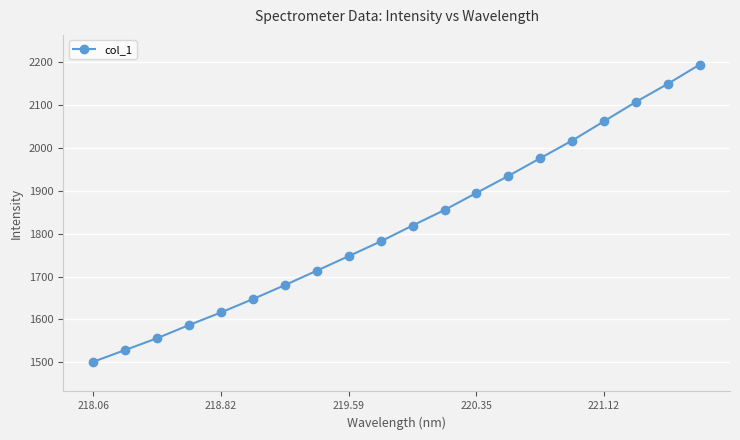

What is the smallest value displayed?

1501.2